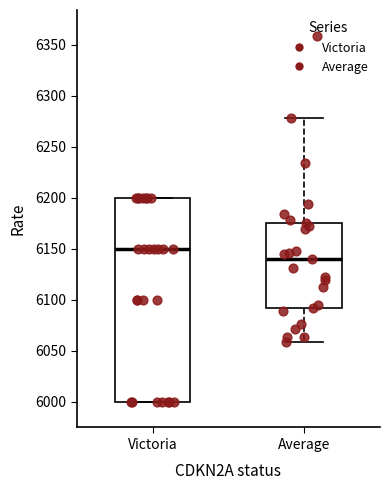

Comparing the boxes themselves (not the whiskers), which one is the tallest?

Victoria